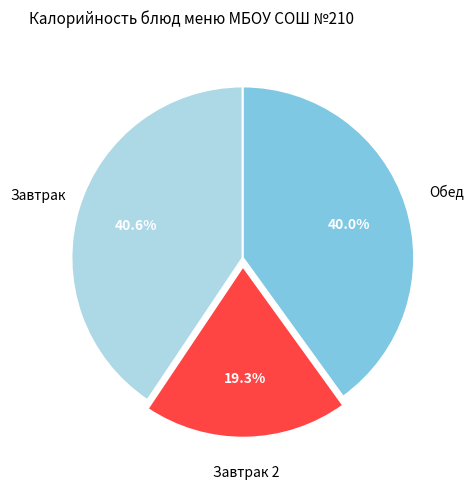

How many slices are in this pie chart?

3